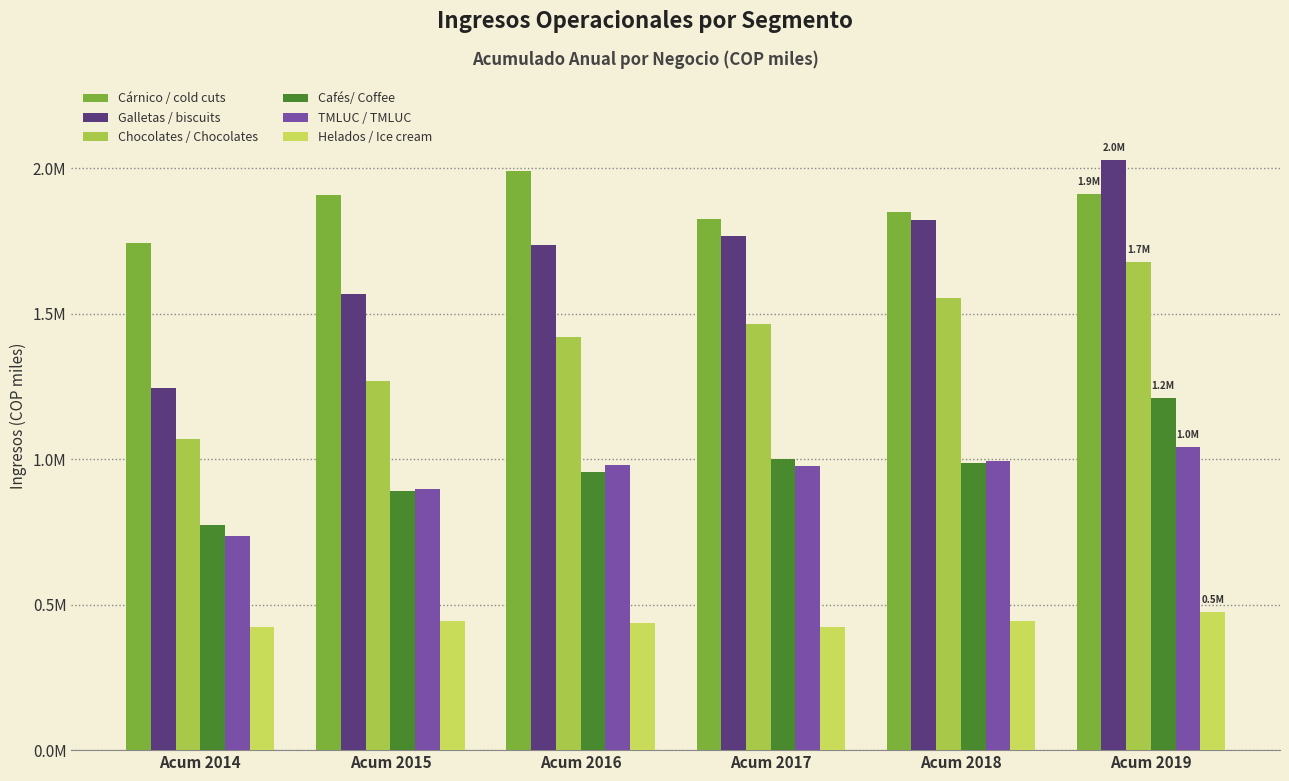

At which label does Helados / Ice cream reach its peak?

Acum 2019